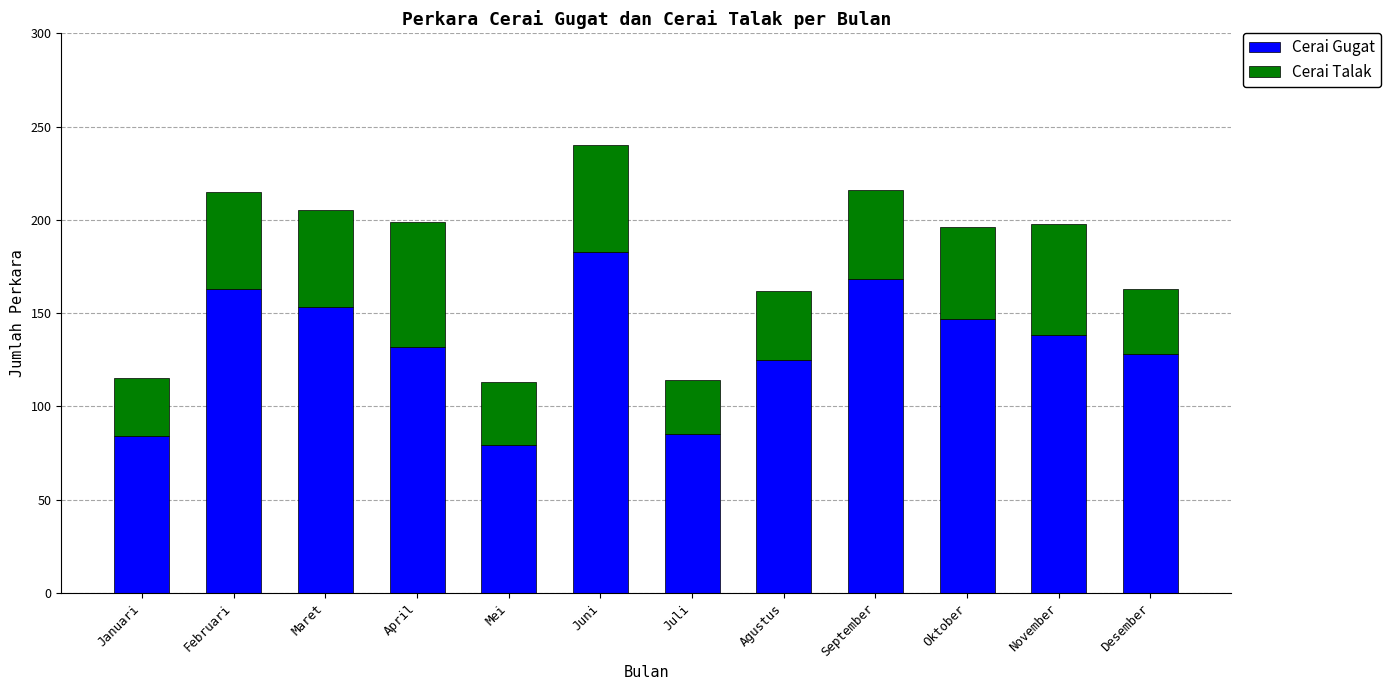

How many data points in Cerai Gugat are less than 138?

6